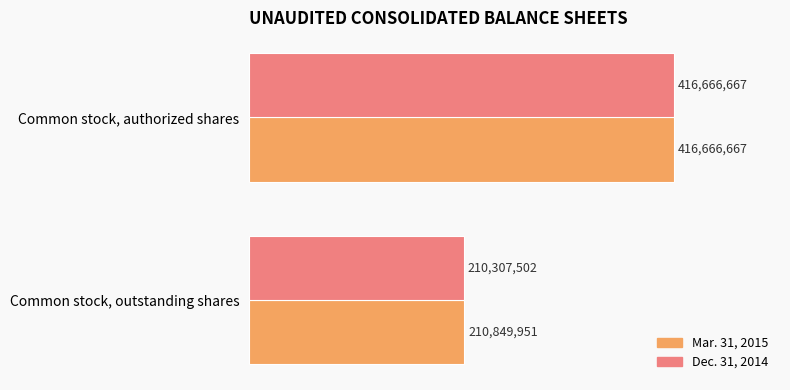

What are all the series names shown in the legend?

Mar. 31, 2015, Dec. 31, 2014